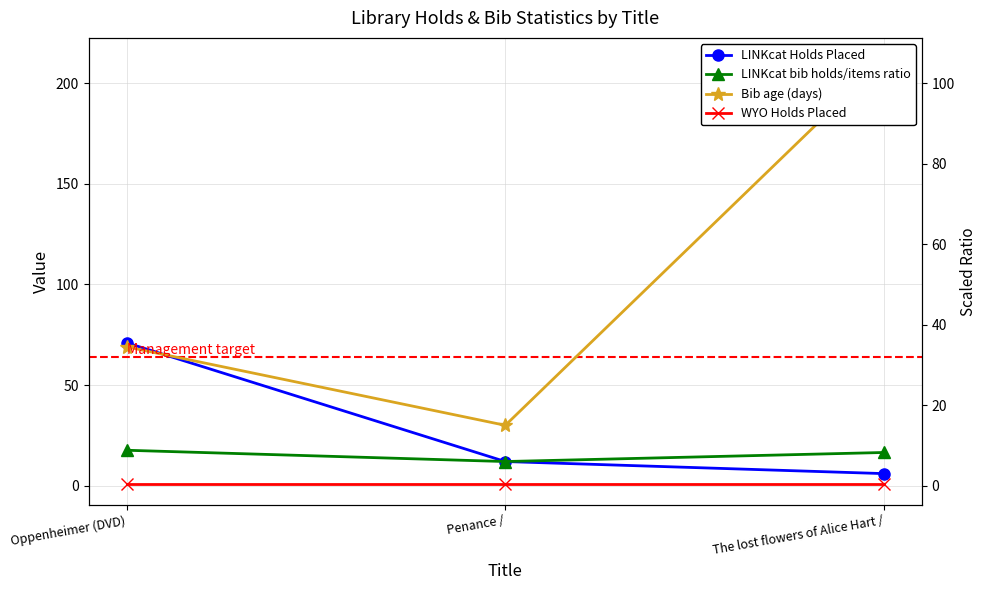

List the series in order of their peak value, highest first.

Bib age (days), LINKcat Holds Placed, LINKcat bib holds/items ratio, WYO Holds Placed